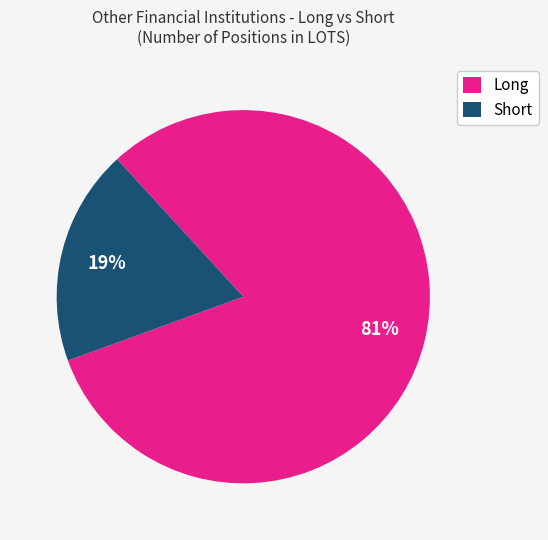

To the nearest percent, what is the average slice percentage?

50%